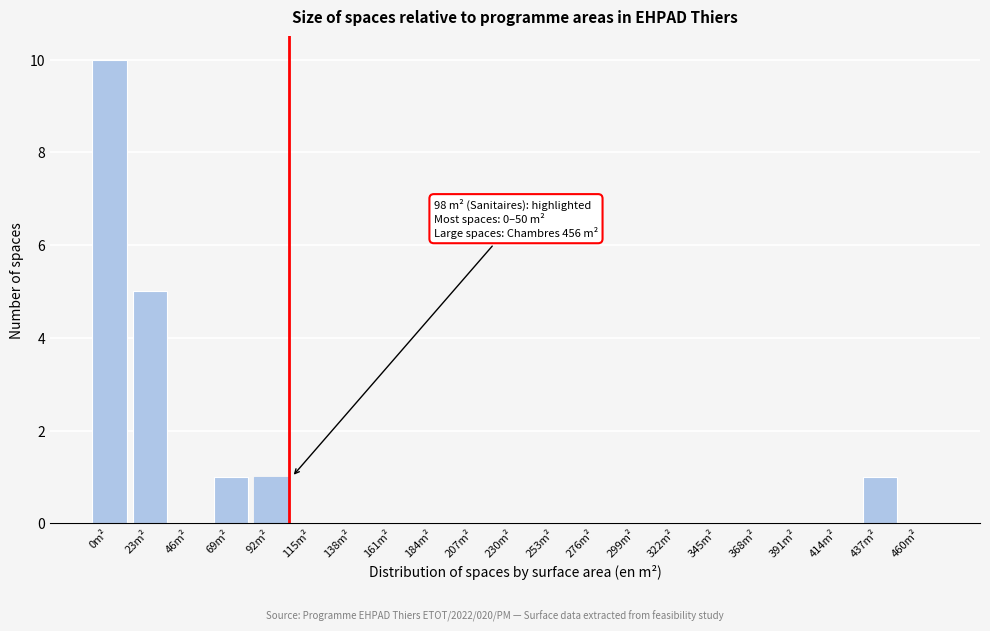

Reading left to right, list all the values displayed in this chart.

0m²=10	23m²=5	46m²=0	69m²=1	92m²=1	115m²=0	138m²=0	161m²=0	184m²=0	207m²=0	230m²=0	253m²=0	276m²=0	299m²=0	322m²=0	345m²=0	368m²=0	391m²=0	414m²=0	437m²=1	460m²=0